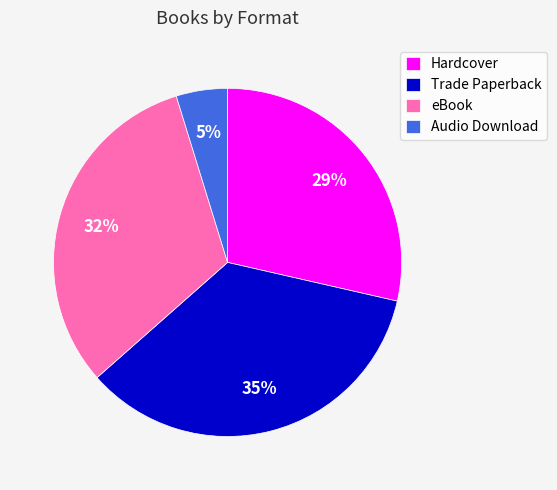

True or false: eBook accounts for 40% of the total.

False